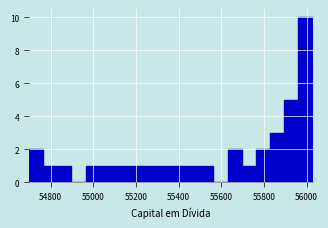

Read against the x-axis, roughly where is the centre of the tallest bar?

56000